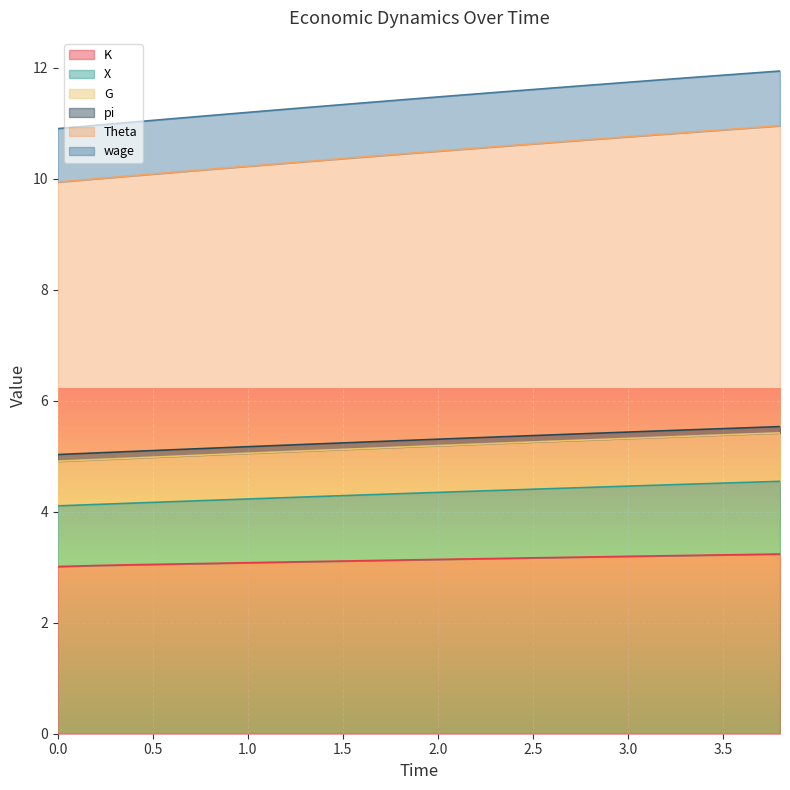

What is the maximum value for K?

3.2